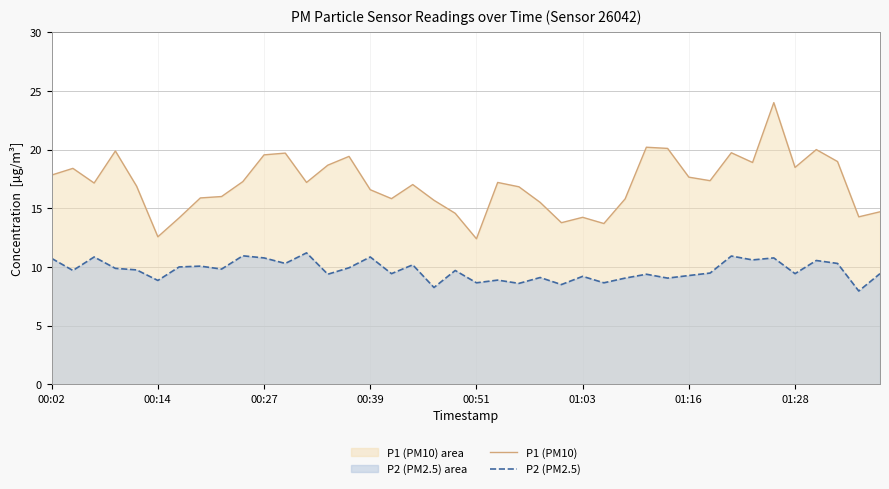

At which category is the sum across all series the highest?

34